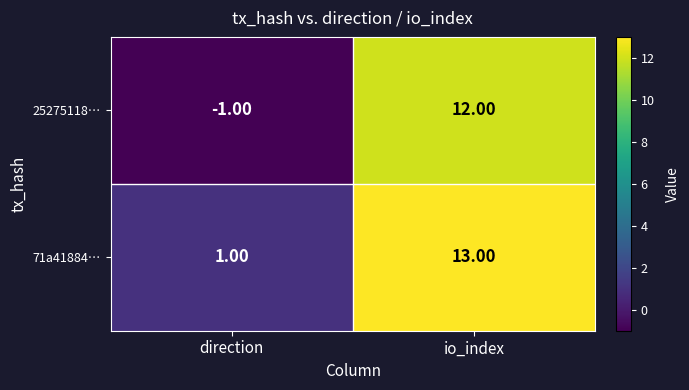

Which series has the largest total across all categories?

71a41884…